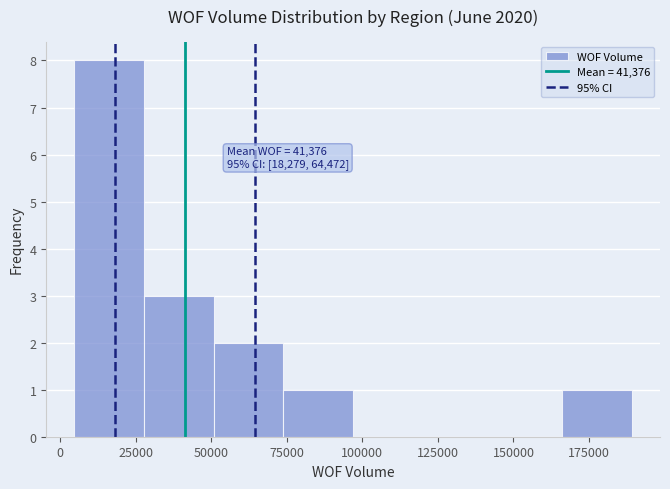

Over which range of the x-axis is the bar tallest?

5000 to 30000